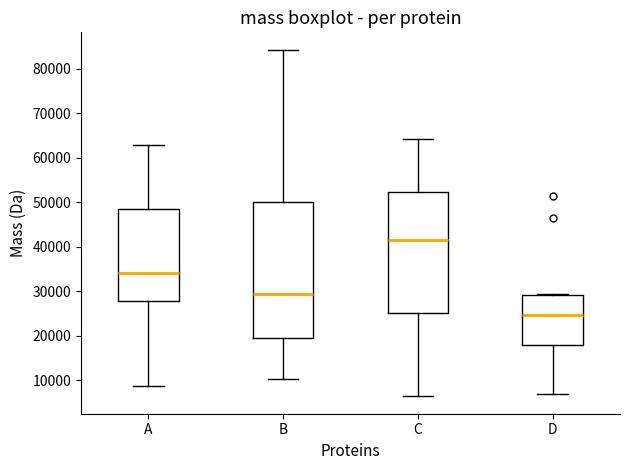

Which box's median line is the highest?

C